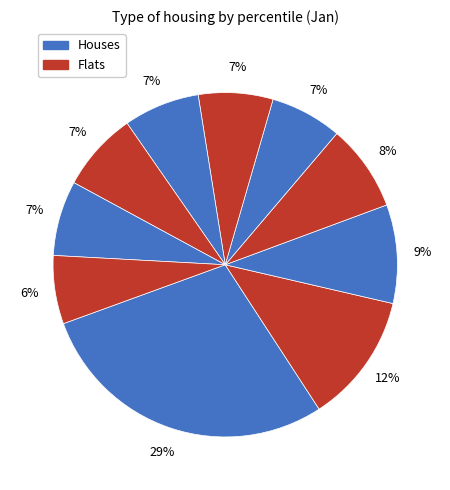

Which category has the biggest portion of the pie?

pct05